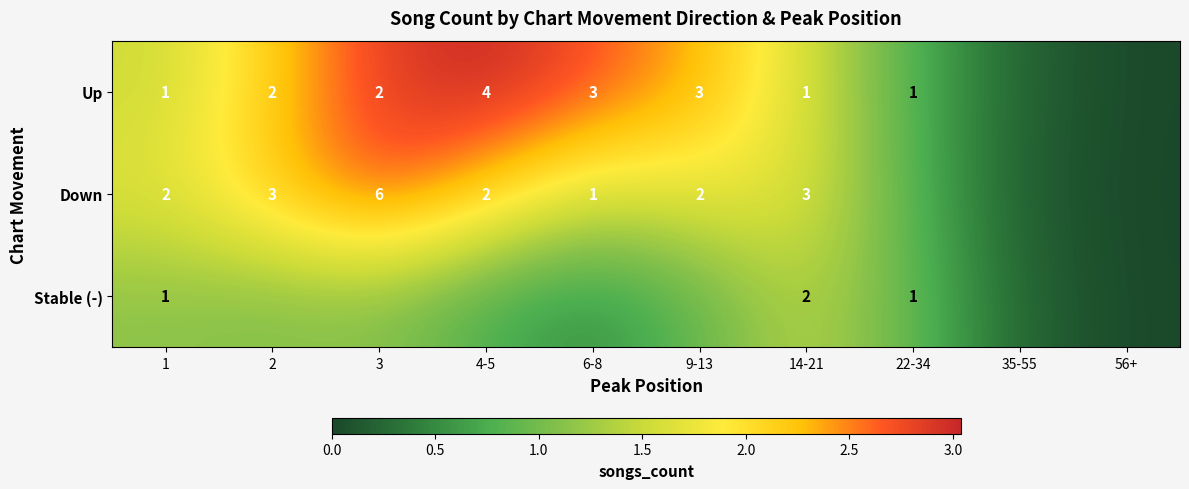

Read the Down value at 35-55.

0.2